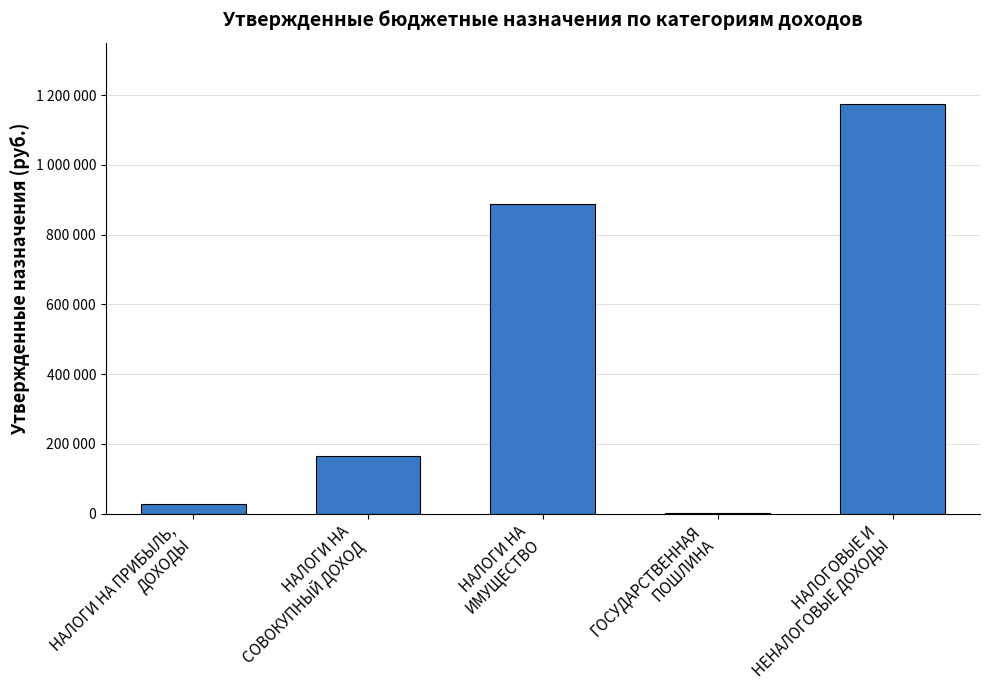

What is the difference between the maximum and minimum values?

1173000